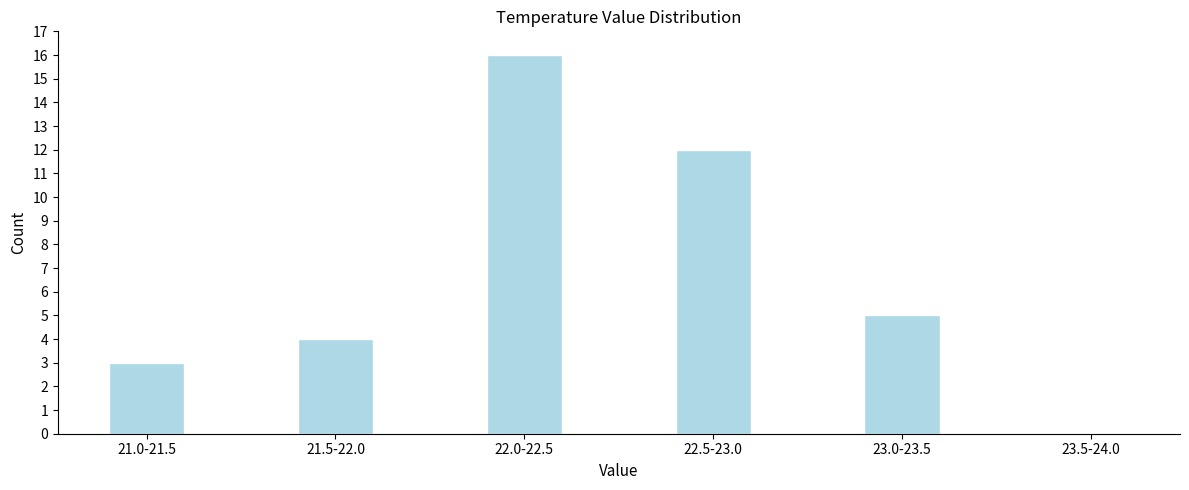

Reading left to right, transcribe all the data shown in this chart.

21.0-21.5=3	21.5-22.0=4	22.0-22.5=16	22.5-23.0=12	23.0-23.5=5	23.5-24.0=0